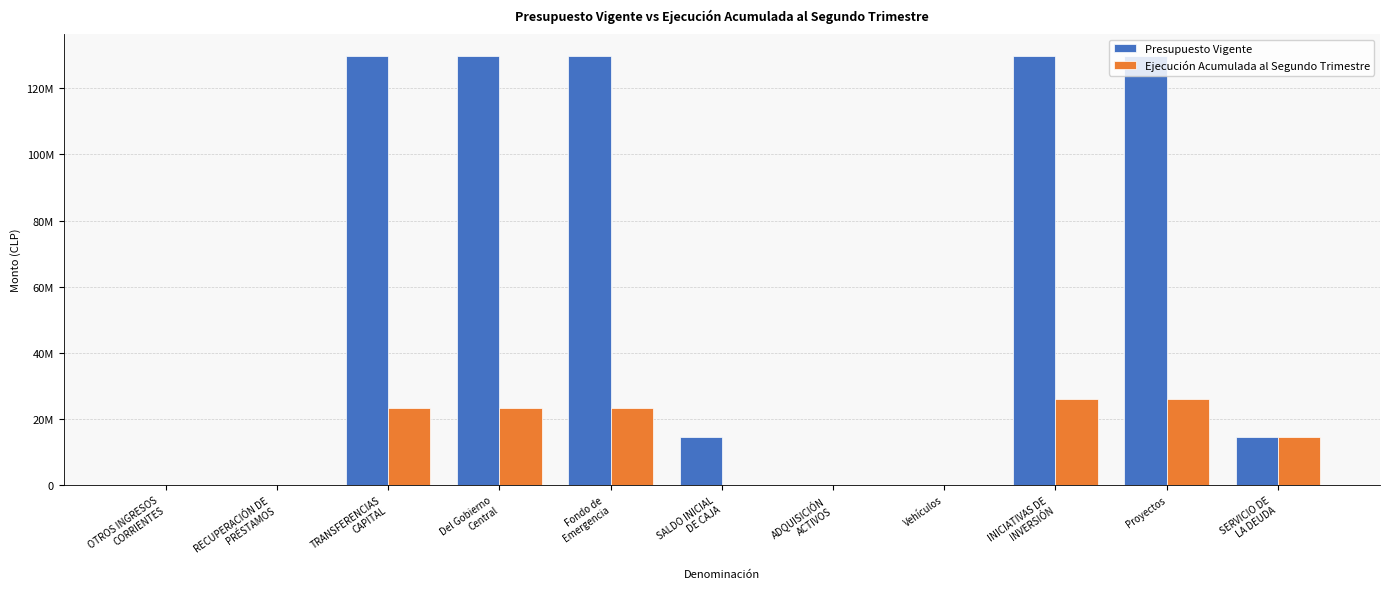

Is it true that Presupuesto Vigente equals 21829157 at SALDO INICIAL
DE CAJA?

False